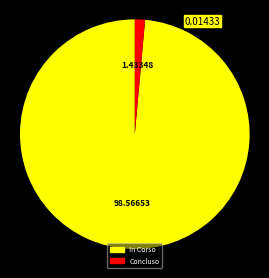

Is there a majority slice in this chart?

Yes